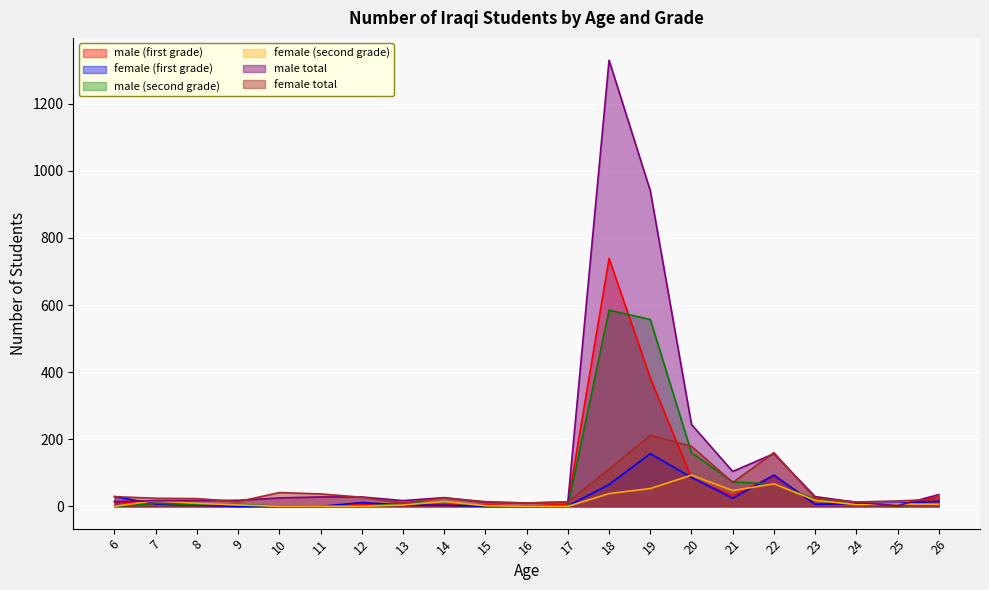

True or false: female (first grade) has a value of 5 at 12.

False